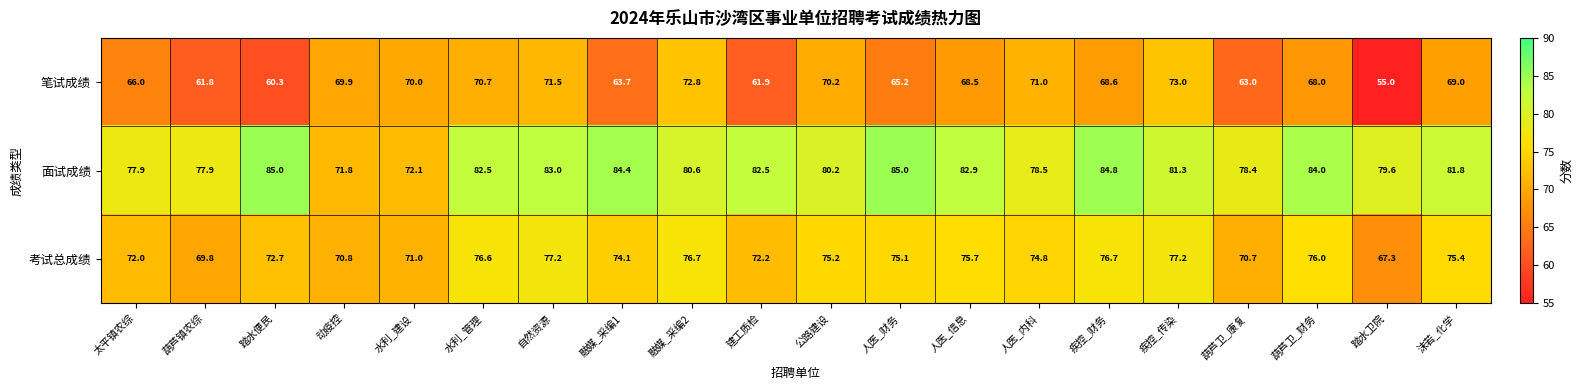

Read the 面试成绩 value at 葫芦卫_康复.

78.4